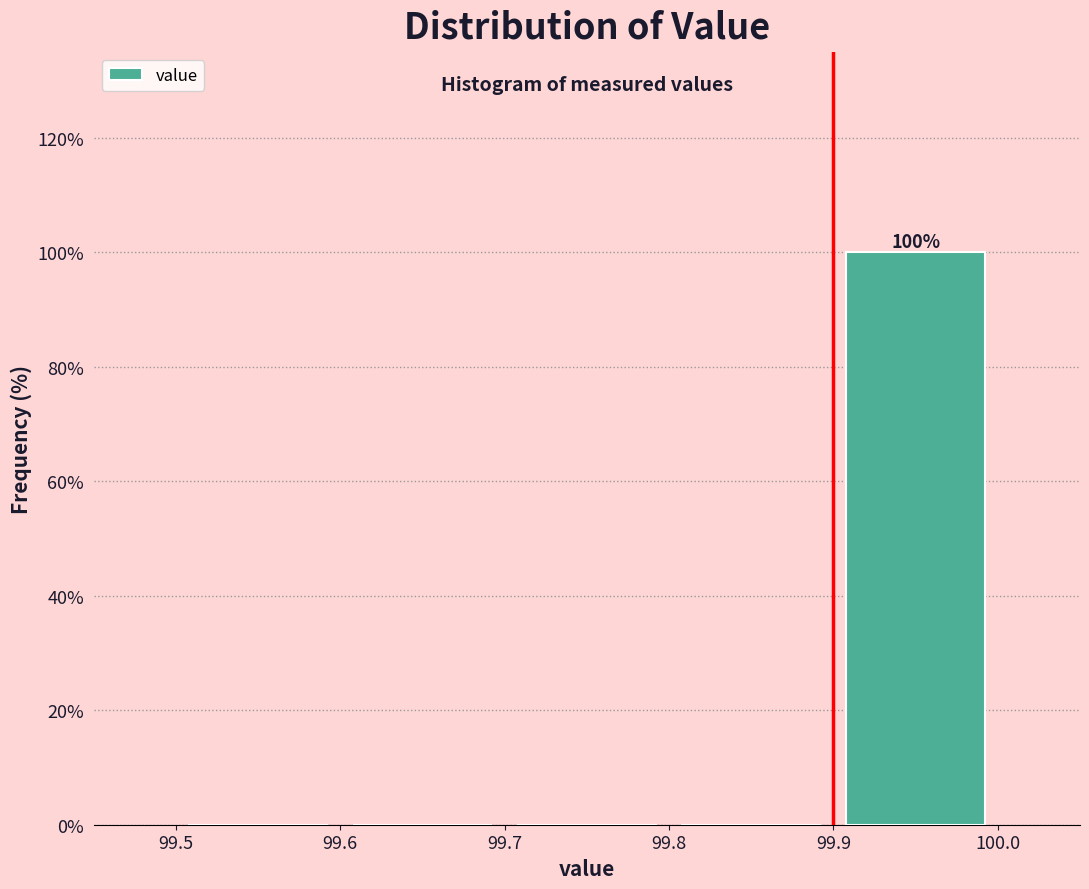

Over which range of the x-axis is the bar tallest?

99.9 to 100.0